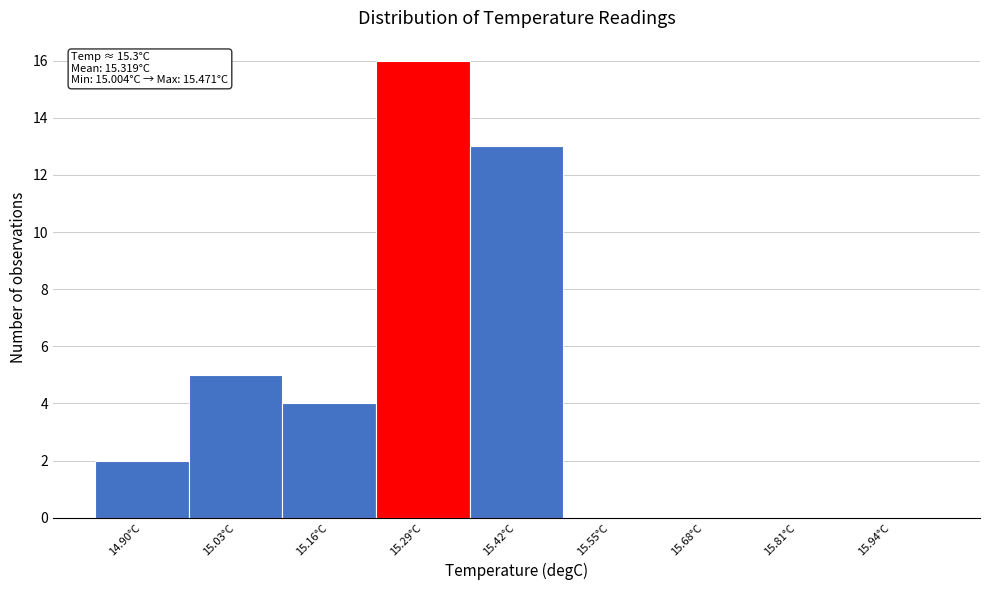

Which label corresponds to the largest value in the chart?

15.29°C